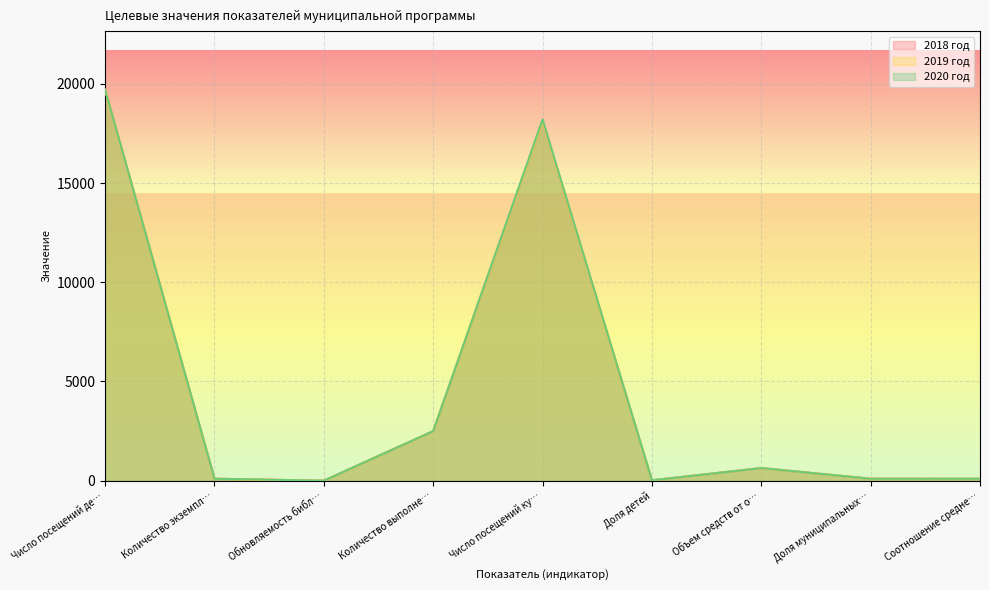

Is the value of 2019 год at Доля детей greater than the value of 2020 год at Число посещений де…?

No